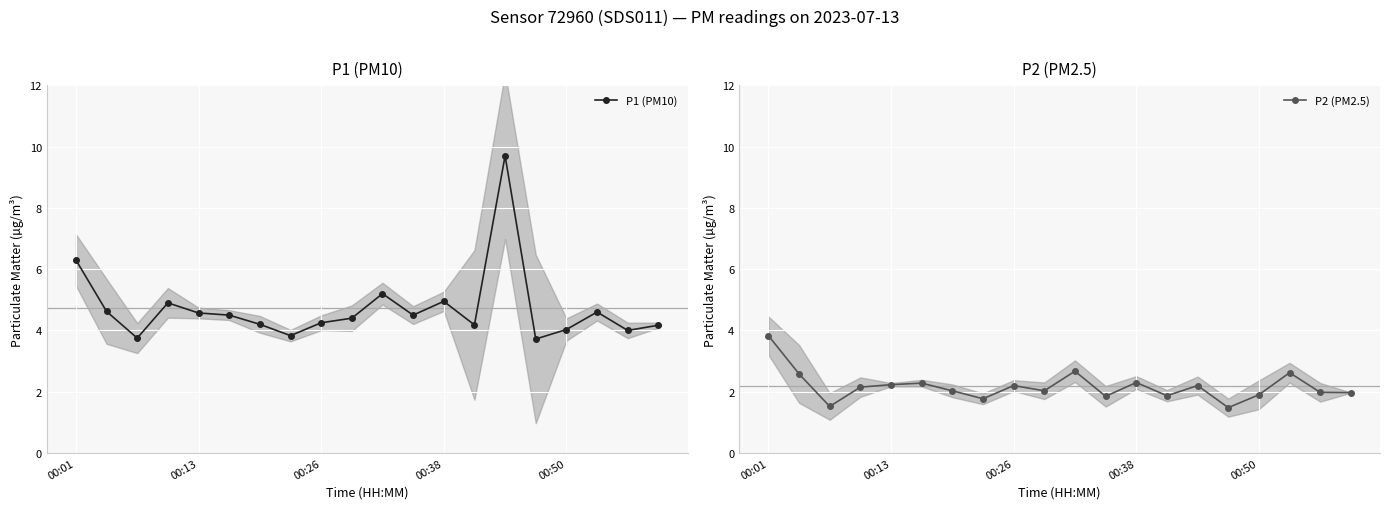

Is it true that P1 (PM10) equals 7.8 at 00:13?

False